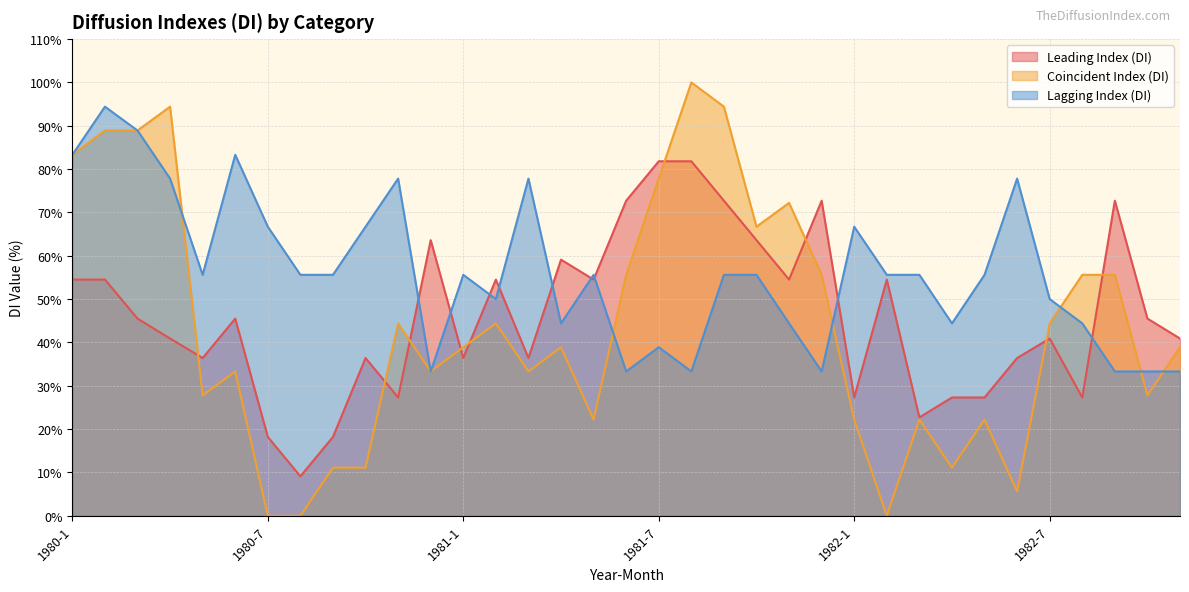

How many interior local peaks does the Coincident Index (DI) series have?

9